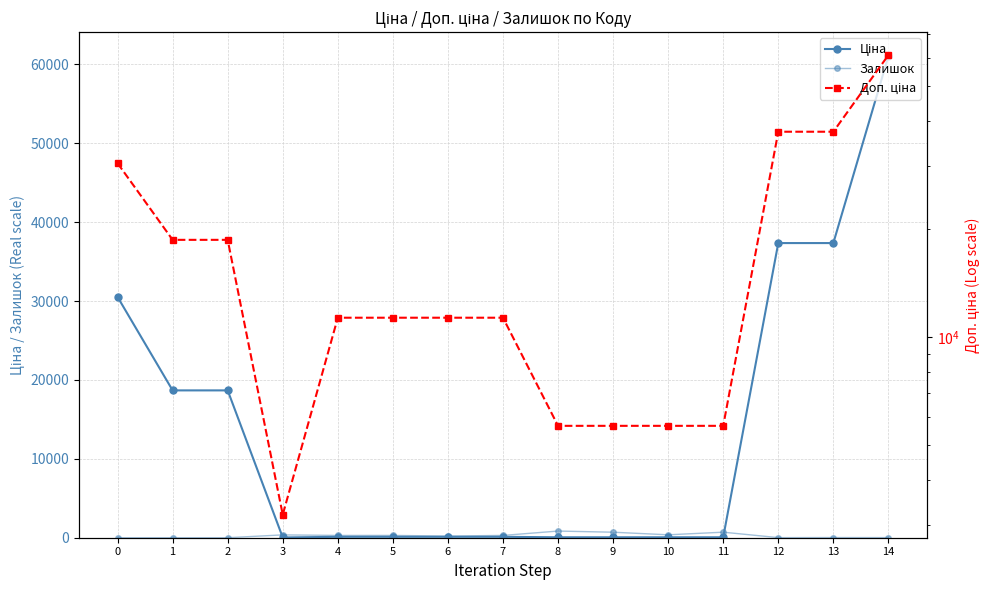

Does the chart display data point markers on the line(s)?

Yes